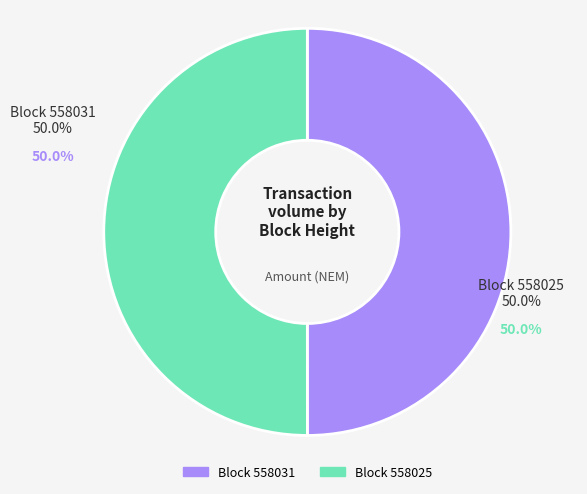

What is the ratio of the value at 558025 to the value at 558031?

1.0